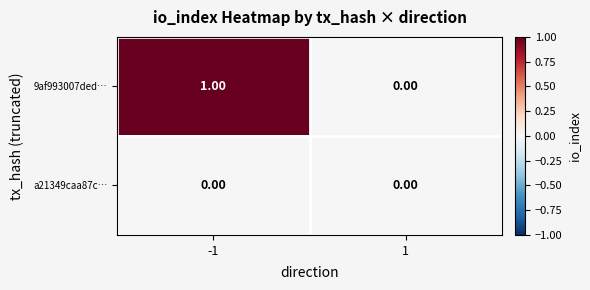

List the series in order of their peak value, lowest first.

a21349caa87c…, 9af993007ded…